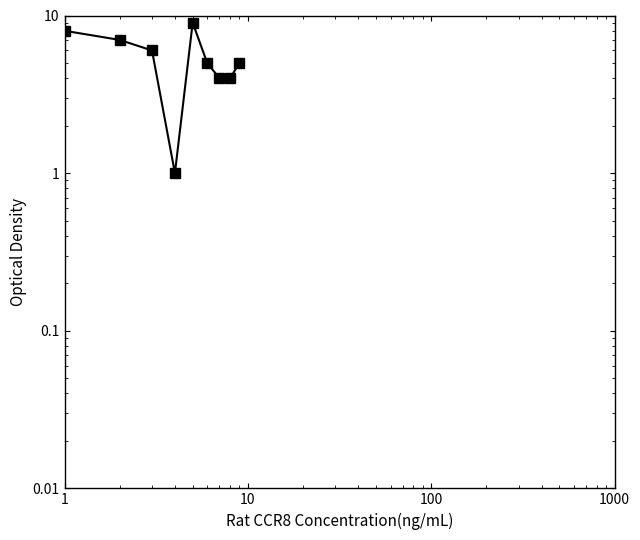

Reading left to right, extract all data points from this chart.

8	7	6	1	9	5	4	4	5